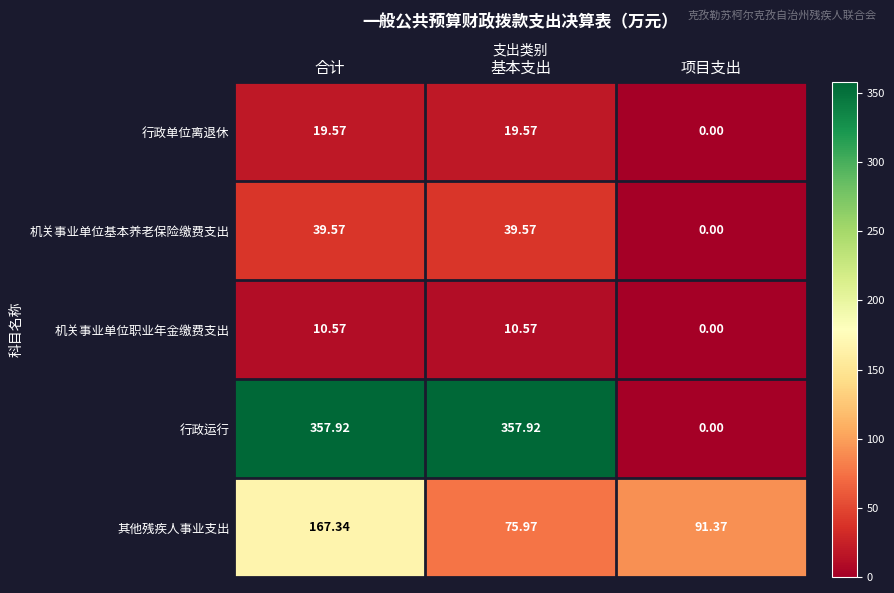

How many data points in 行政运行 are less than 357?

1